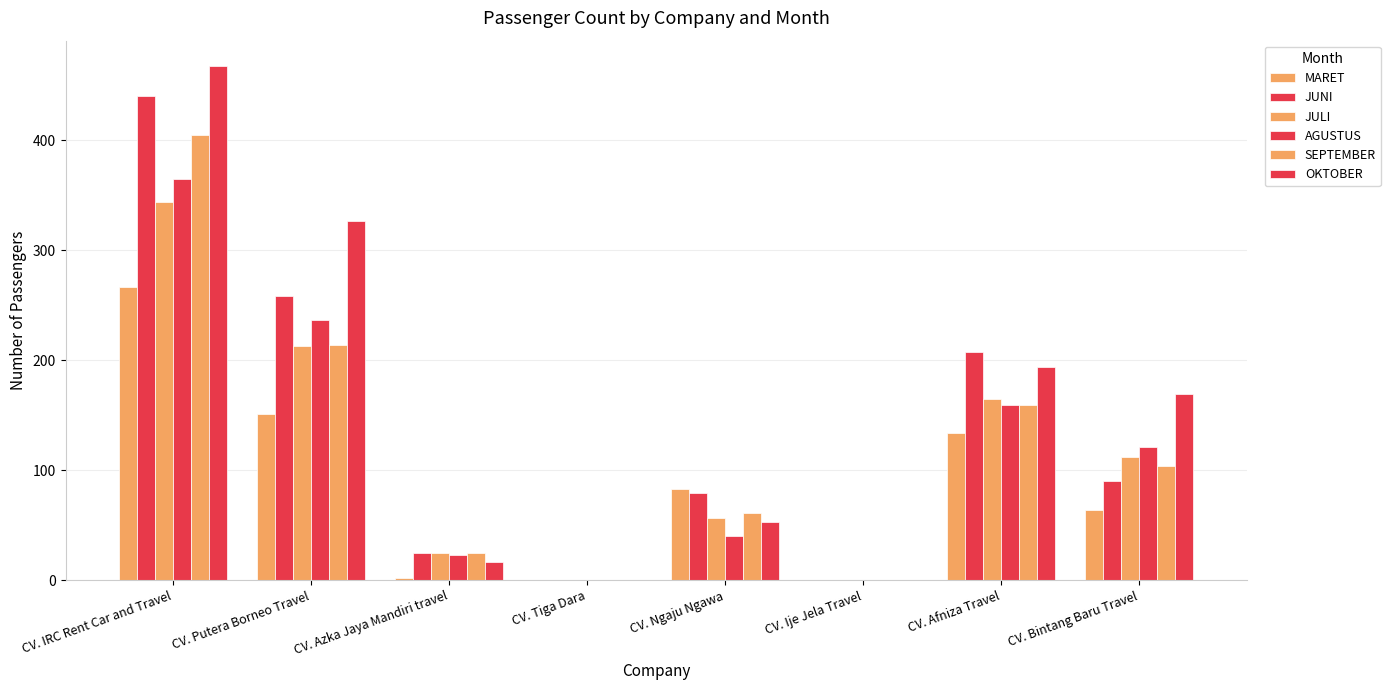

Rank the categories by JULI value from lowest to highest.

CV. Tiga Dara, CV. Ije Jela Travel, CV. Azka Jaya Mandiri travel, CV. Ngaju Ngawa, CV. Bintang Baru Travel, CV. Afniza Travel, CV. Putera Borneo Travel, CV. IRC Rent Car and Travel